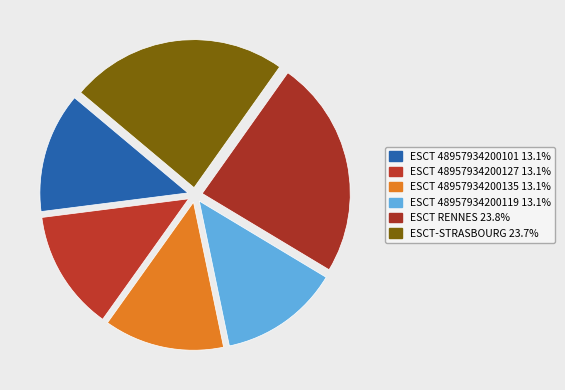

How many segments does this pie chart have?

6